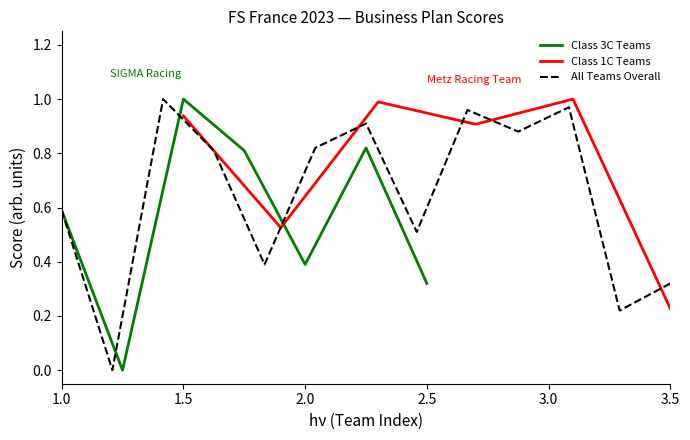

What is the difference between the maximum and minimum values?

1.0